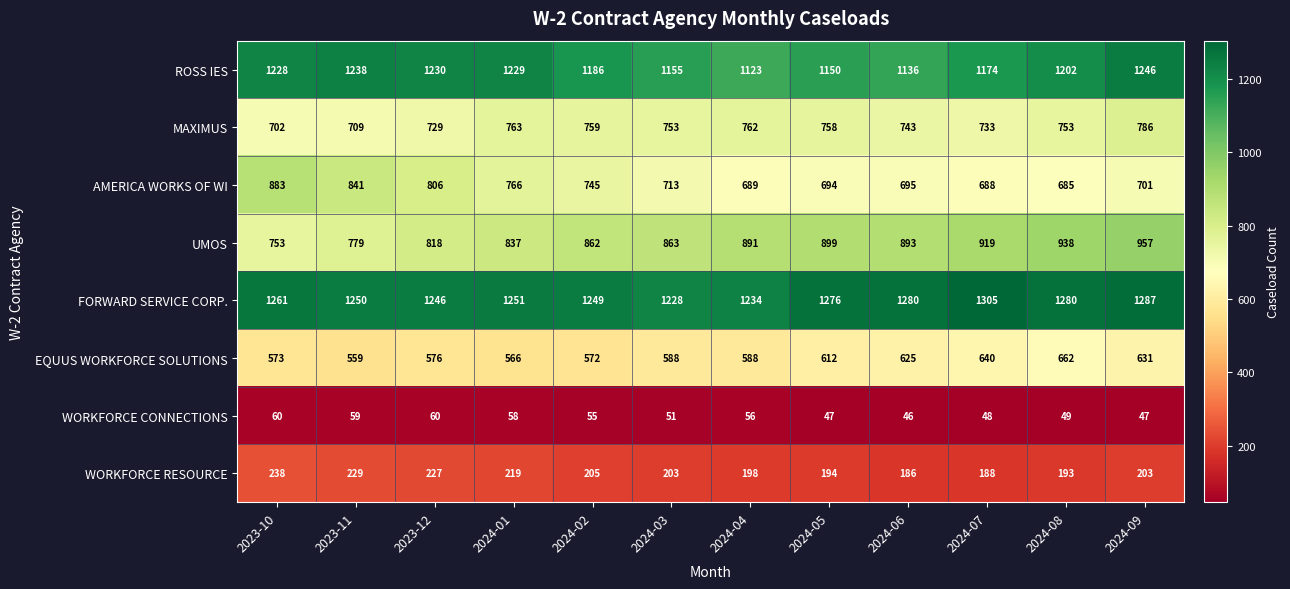

The UMOS series shows 1263 at 2024-05. True or false?

False